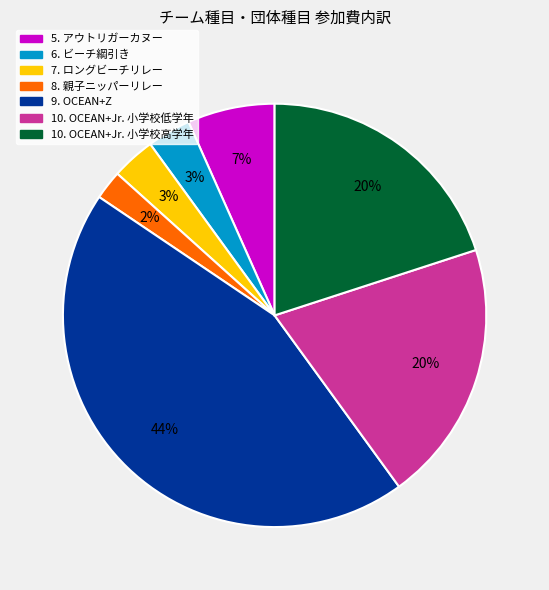

To the nearest percent, what percentage of the pie is 9. OCEAN+Z?

44%